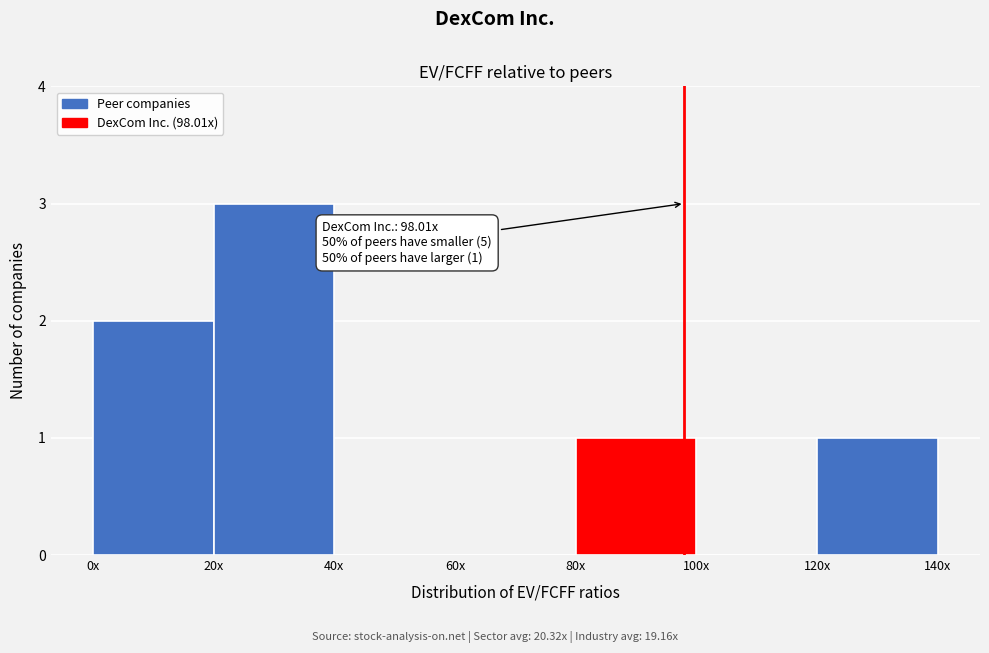

Reading left to right, what are all the values shown in this chart?

0x=2	20x=3	40x=0	60x=0	80x=1	100x=0	120x=1